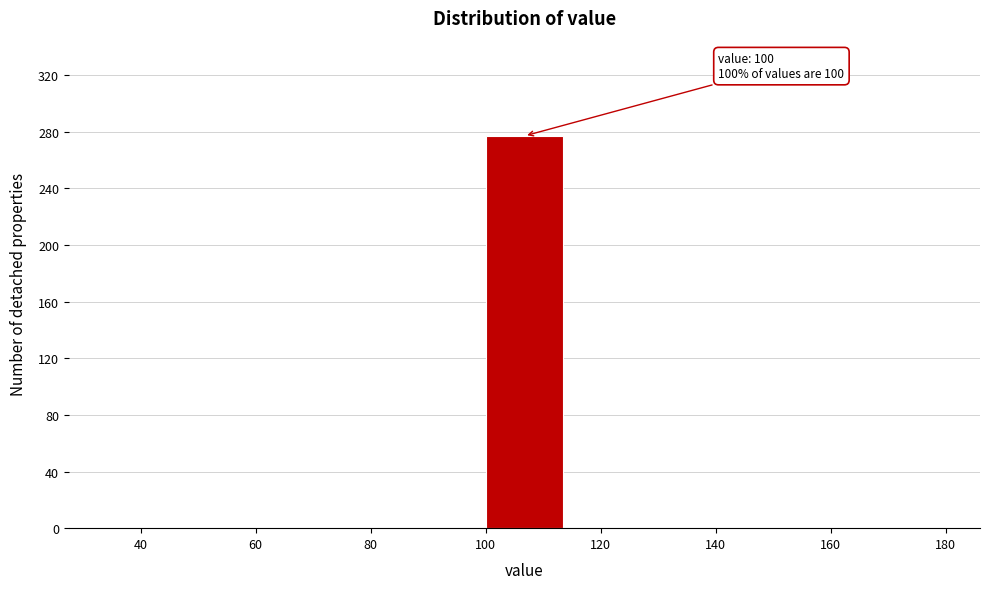

Over which range of the x-axis is the bar tallest?

100.0 to 113.5